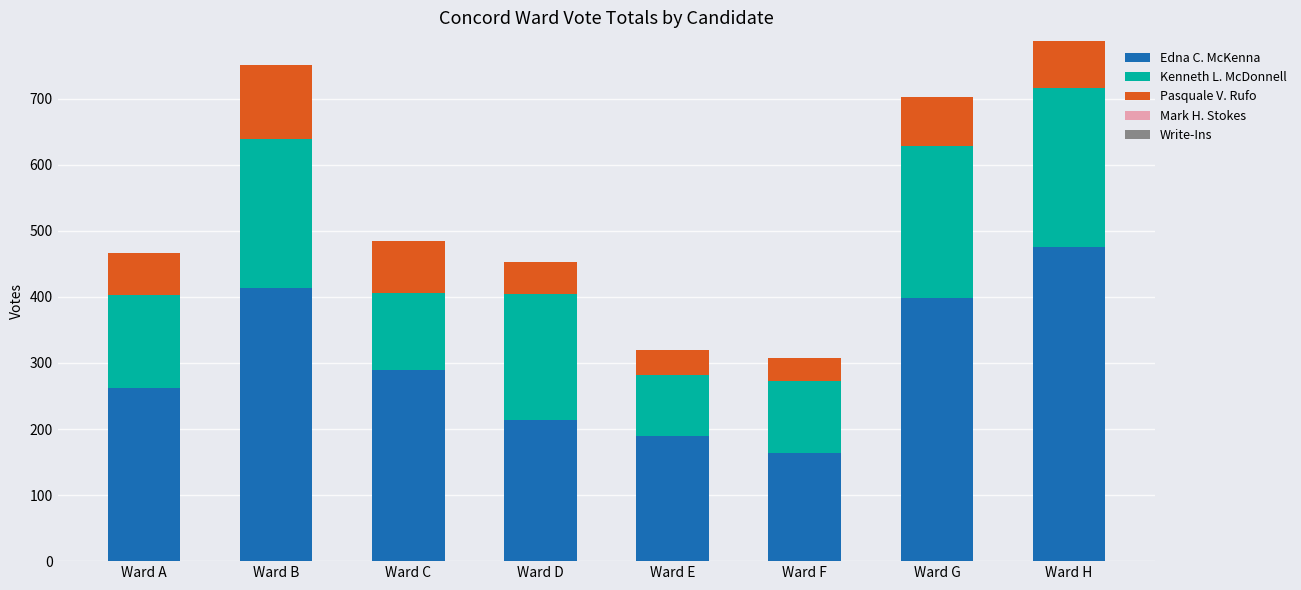

What is the average value of the Edna C. McKenna series?

301